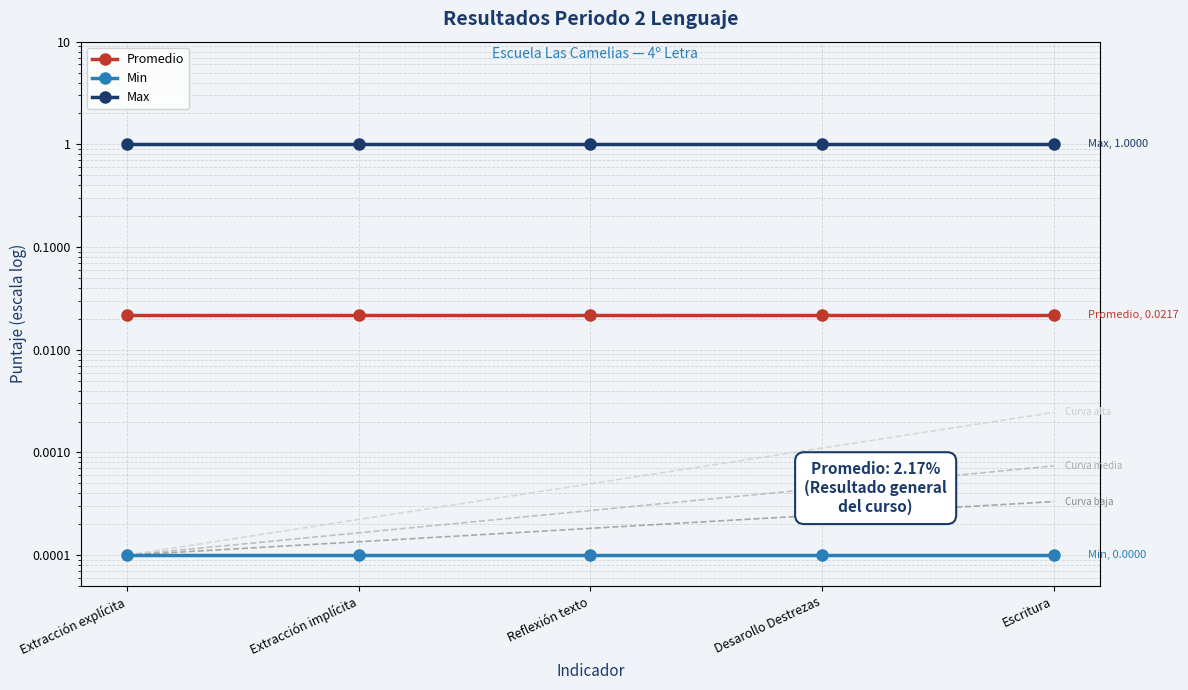

Is this an area chart (filled region under the line)?

No